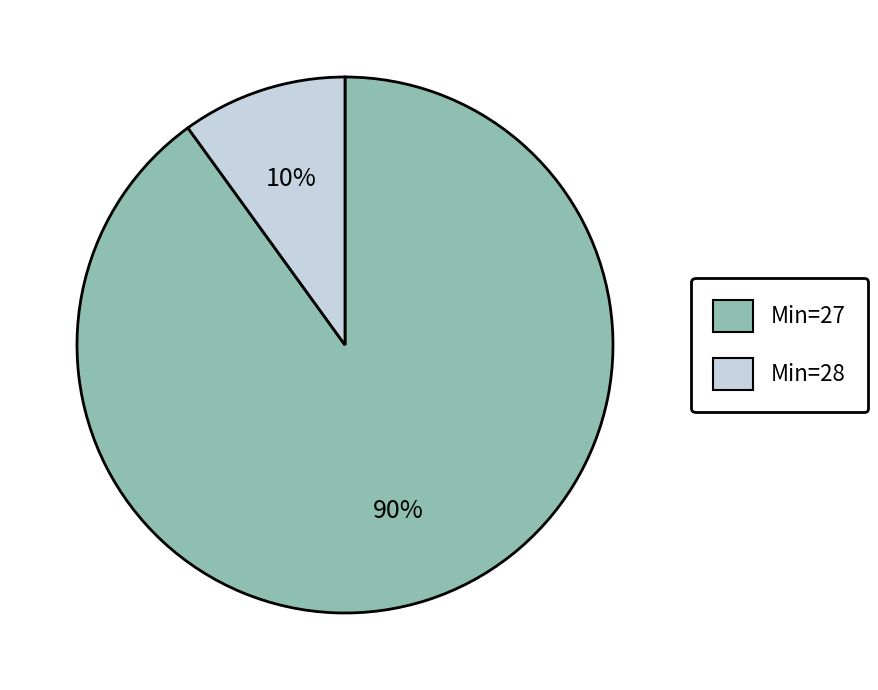

Count the number of slices in the pie.

2